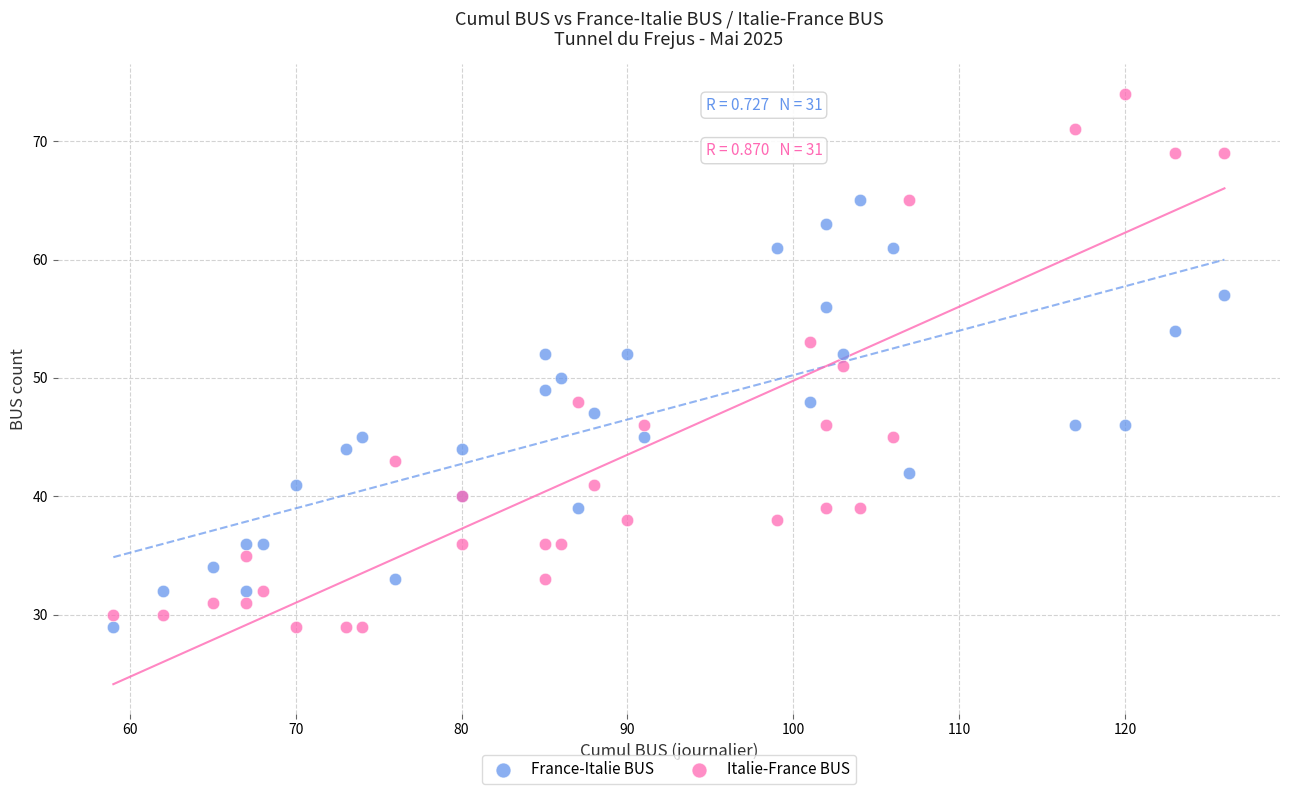

Which series reaches the maximum Y coordinate?

Italie-France BUS